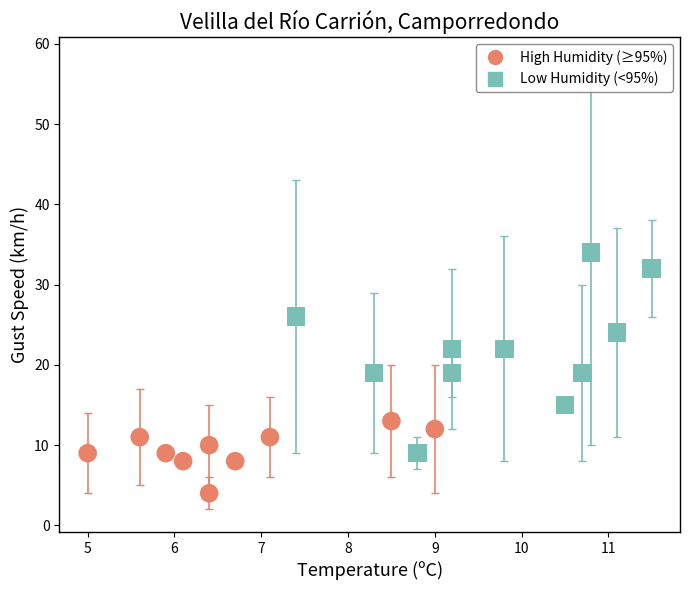

Which series contains the lowest Y value?

High Humidity (≥95%)